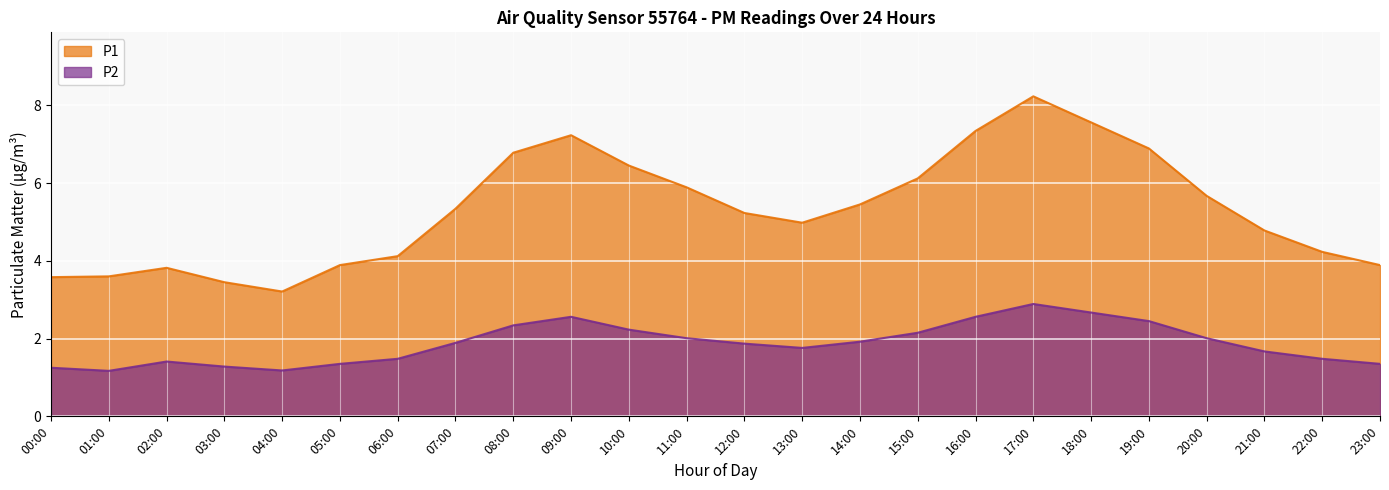

Which series has the largest range (max minus min)?

P1